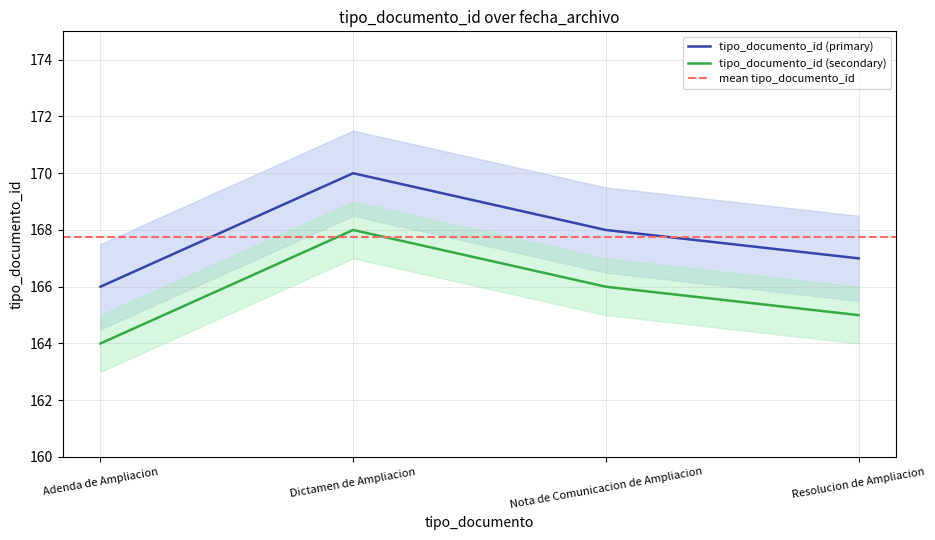

List the labels in order of tipo_documento_id (primary) value, smallest first.

Adenda de Ampliacion, Resolucion de Ampliacion, Nota de Comunicacion de Ampliacion, Dictamen de Ampliacion